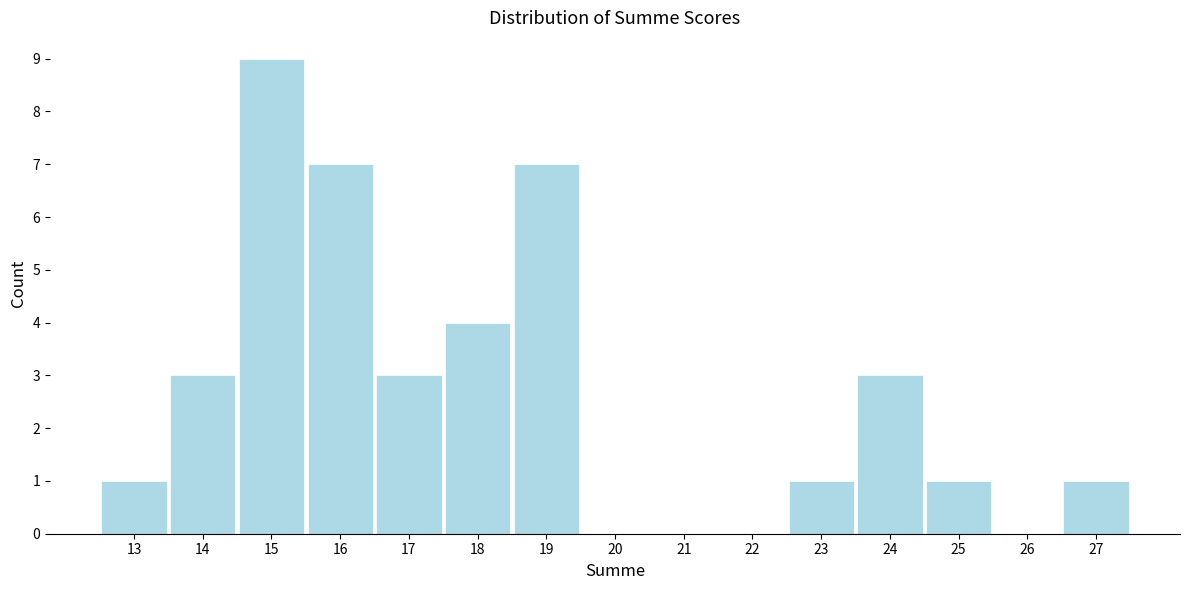

How tall is the bar that spans 22.5 to 23.5 on the x-axis? The values are not printed on the chart, so give them approximately, as read against the axis.

1